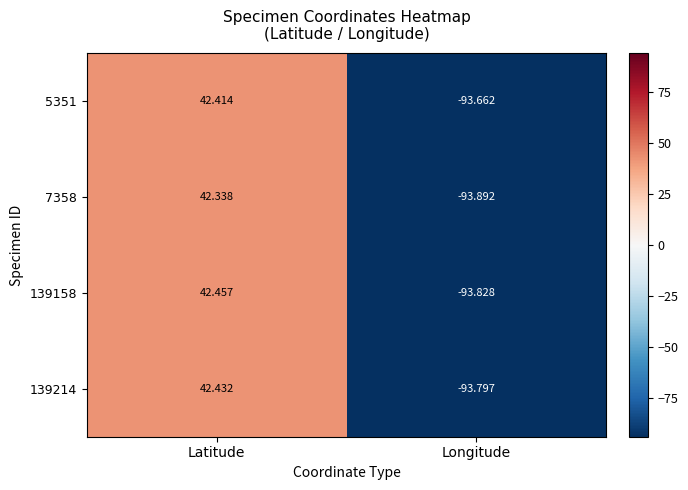

At Latitude, list the series in order from smallest to largest.

7358, 5351, 139214, 139158